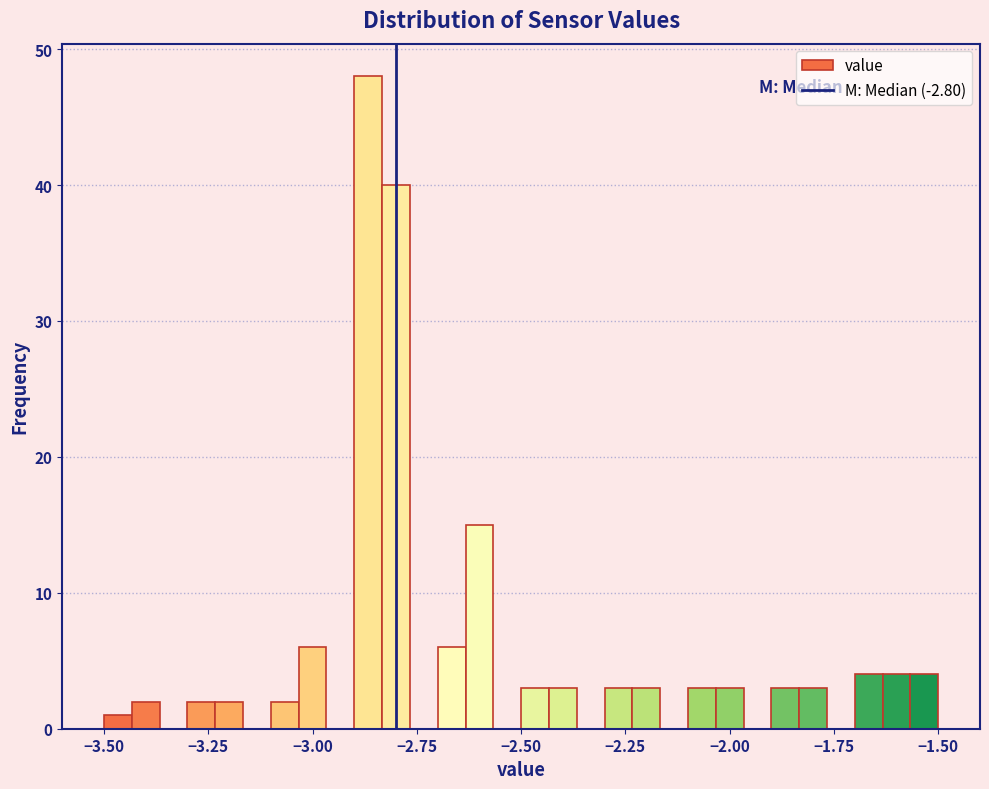

Around what value on the x-axis is the tallest bar? Give the approximate position of its centre, as read against the axis.

-2.85